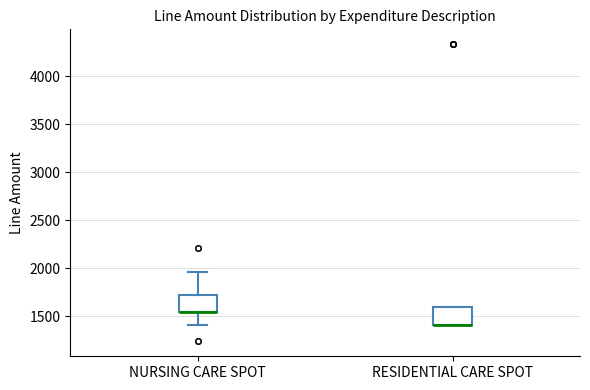

Reading left to right, read every box against the y-axis: the position of its median line, the range the box covers, and the ends of its whiskers. The values are not printed on the chart, so give them approximately, as read against the axis.

NURSING CARE SPOT: median 1550 (drawn on the box's lower edge), box 1550 to 1750, whiskers 1400 to 1950
RESIDENTIAL CARE SPOT: median 1400 (drawn on the box's lower edge), box 1400 to 1600, whiskers 1400 to 1600